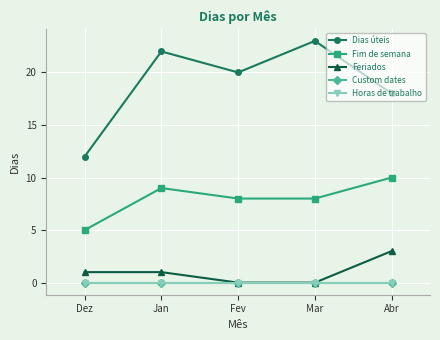

At Abr, list the series in order from smallest to largest.

Custom dates, Horas de trabalho, Feriados, Fim de semana, Dias úteis